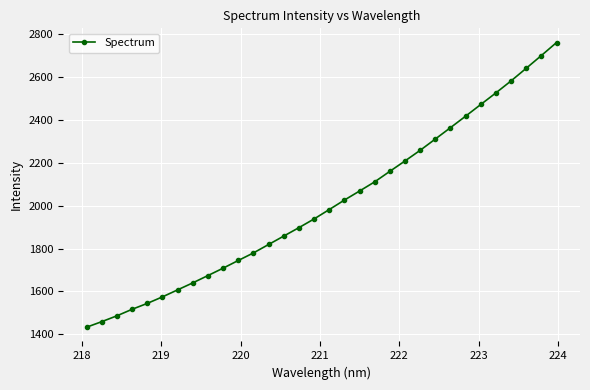

What is the minimum value shown in the chart?

1433.5